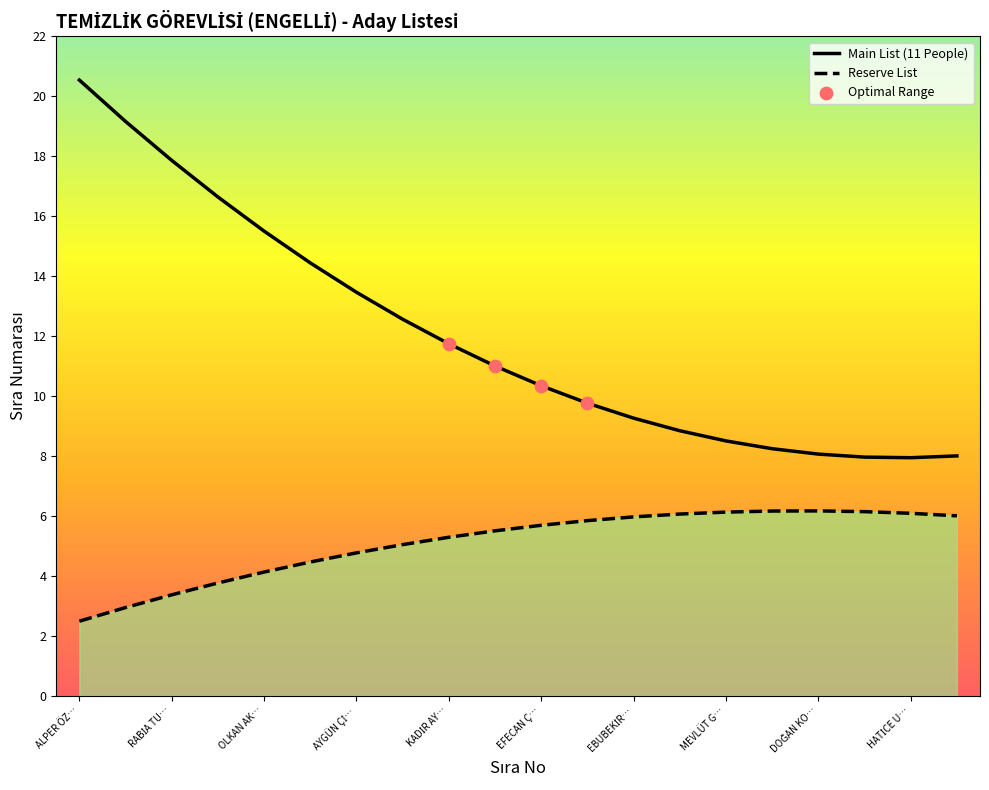

What is the approximate value of Reserve List at MEVLÜT G…?

6.1